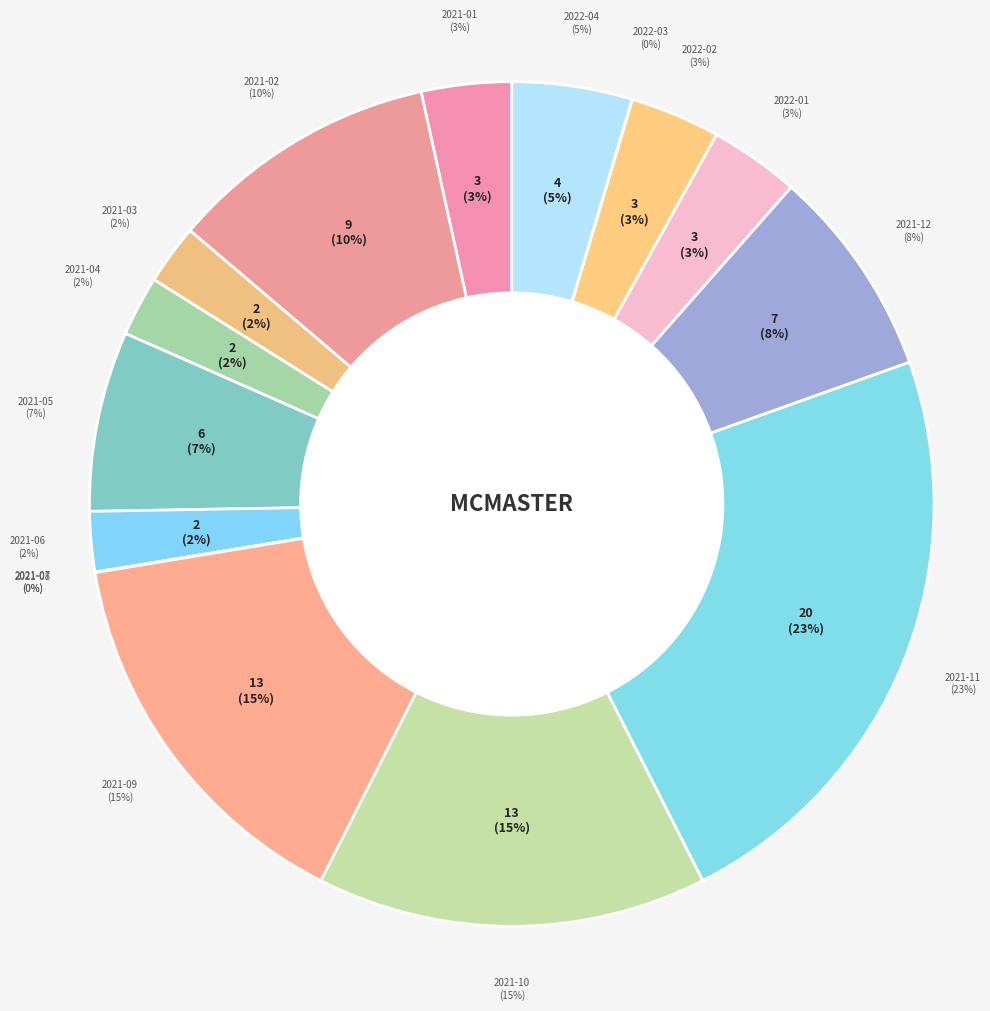

Which has a higher value, 2021-05 or 2021-09?

2021-09